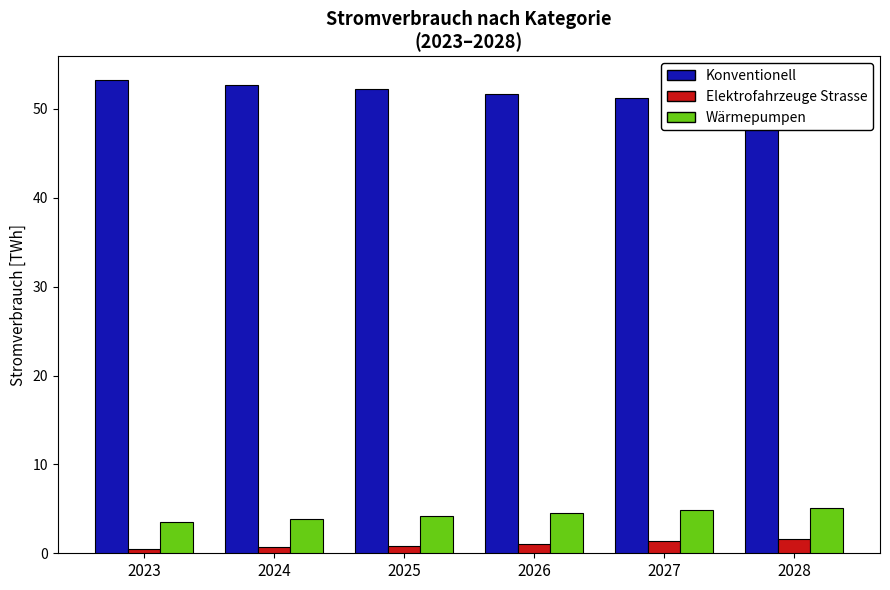

True or false: Konventionell has a value of 28.8 at 2027.

False